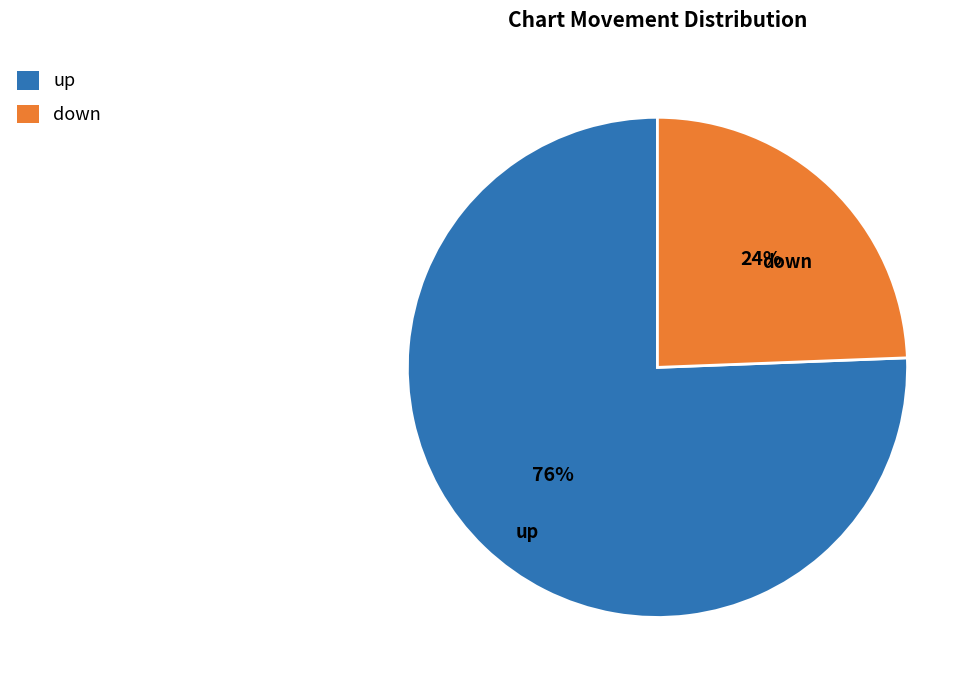

What is the majority slice?

up